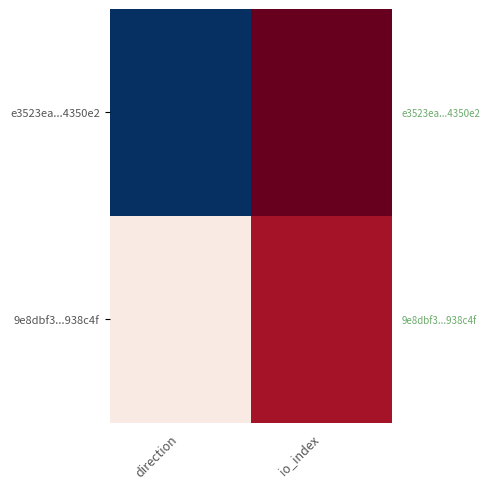

What is the minimum value shown in the chart?

-1